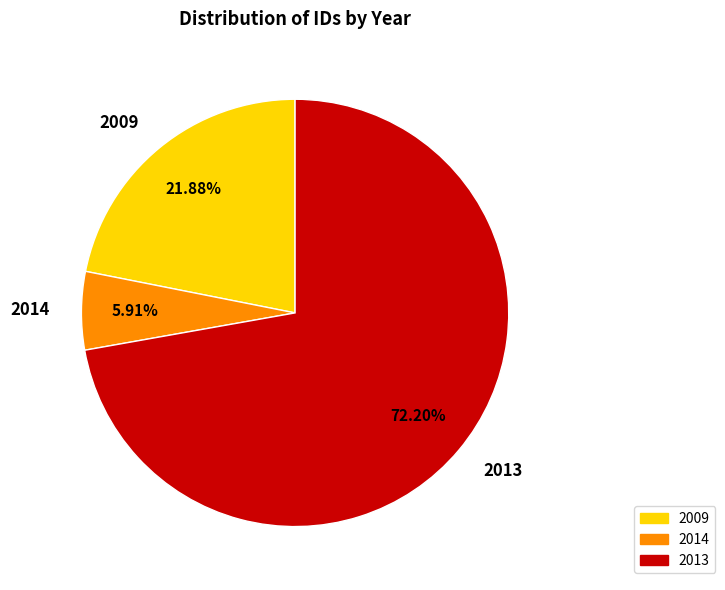

What is the ratio of the value at 2013 to the value at 2009?

3.3